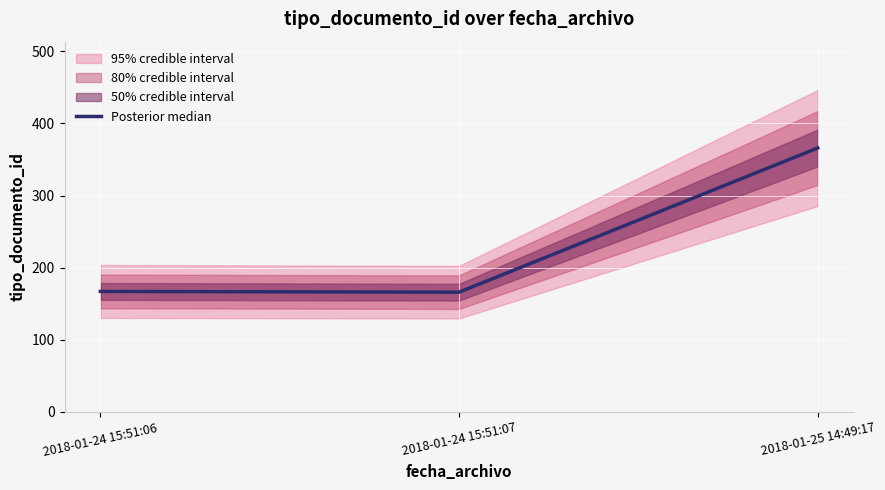

Which has a higher value, 2018-01-24 15:51:06 or 2018-01-25 14:49:17?

2018-01-25 14:49:17